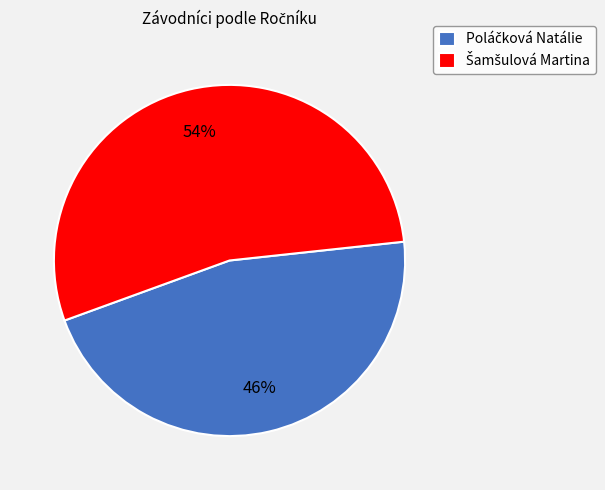

To the nearest percent, what is the average slice percentage?

50%